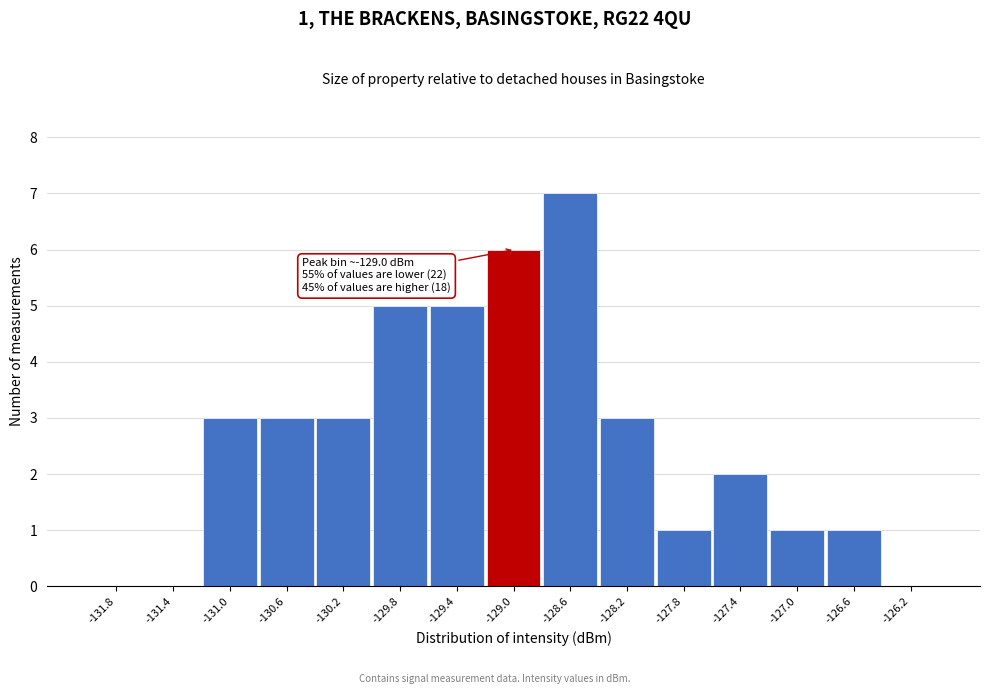

Which range on the x-axis has the tallest bar?

-128.8 to -128.4